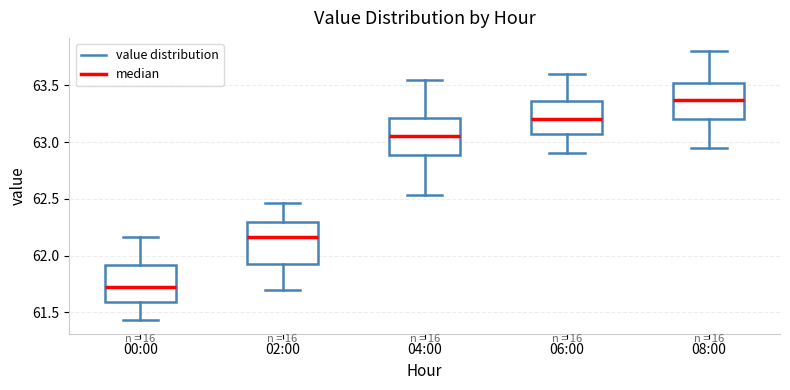

Reading left to right, transcribe this box plot: for each box, give where its median line is, the range the box spans, and where its two whiskers end, as read against the y-axis. The values are not printed on the chart, so give them approximately, as read against the axis.

00:00: median 61.70, box 61.60 to 61.90, whiskers 61.45 to 62.15
02:00: median 62.15, box 61.90 to 62.30, whiskers 61.70 to 62.45
04:00: median 63.05, box 62.90 to 63.20, whiskers 62.55 to 63.55
06:00: median 63.20, box 63.10 to 63.35, whiskers 62.90 to 63.60
08:00: median 63.40, box 63.20 to 63.55, whiskers 62.95 to 63.80